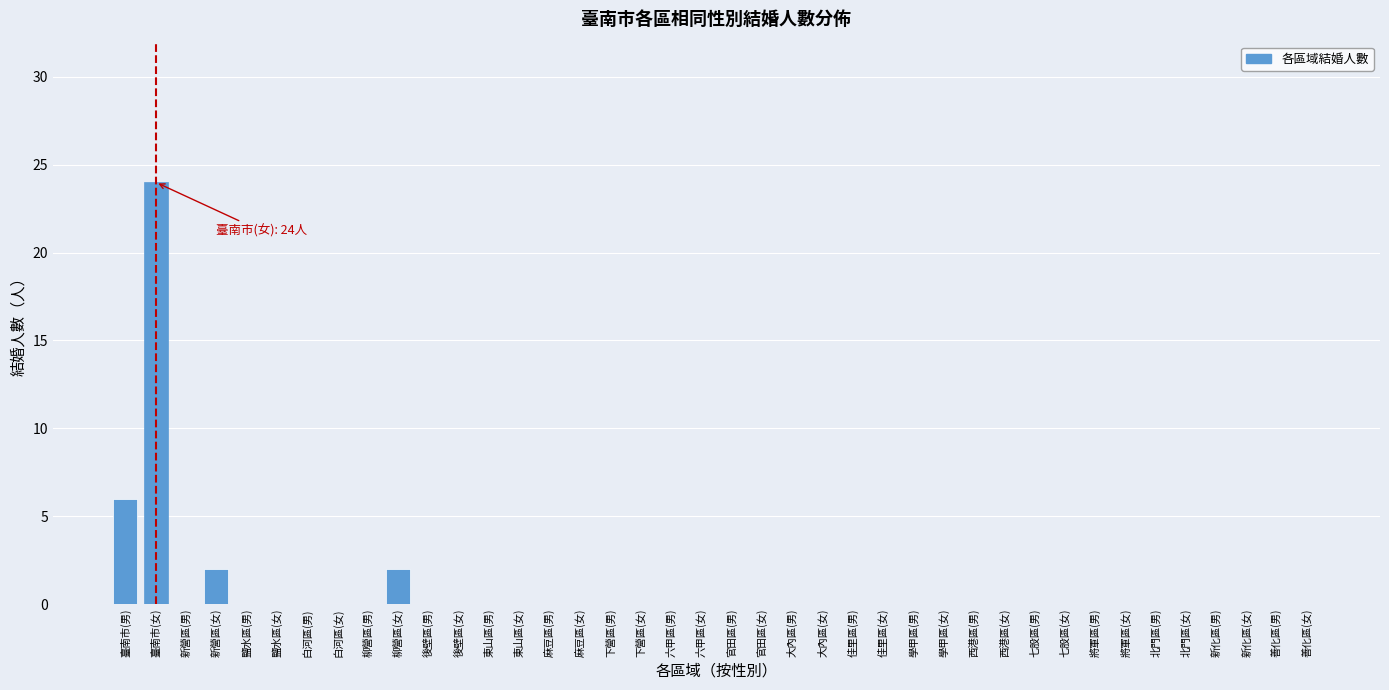

True or false: the data shows -16 at 西港區(男).

False